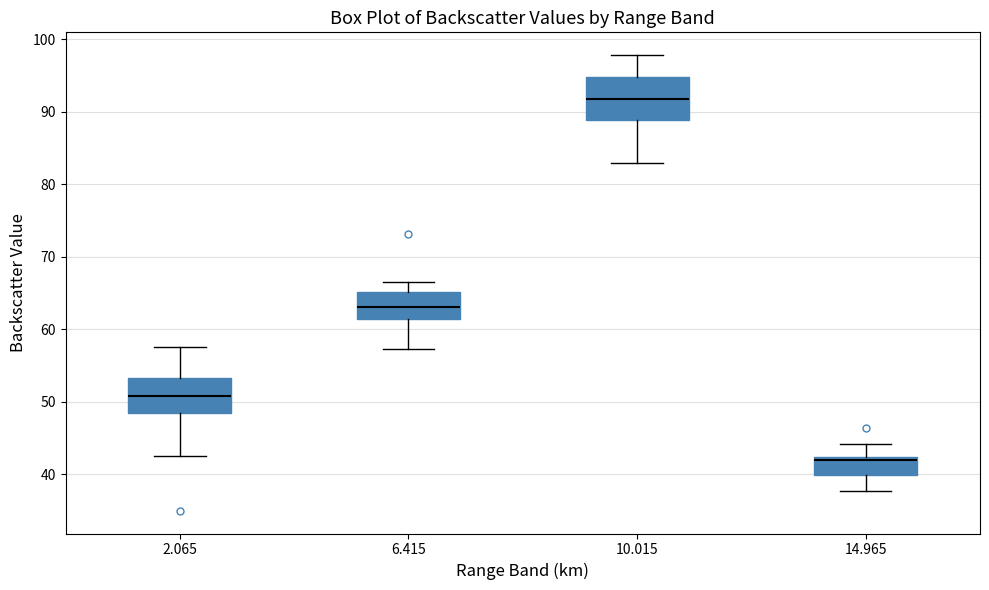

Reading left to right, transcribe this box plot: for each box, give where its median line is, the range the box spans, and where its two whiskers end, as read against the y-axis. The values are not printed on the chart, so give them approximately, as read against the axis.

2.065: median 51, box 49 to 53, whiskers 43 to 58
6.415: median 63, box 61 to 65, whiskers 57 to 67
10.015: median 92, box 89 to 95, whiskers 83 to 98
14.965: median 42 (just below the box's upper edge), box 40 to 42, whiskers 38 to 44